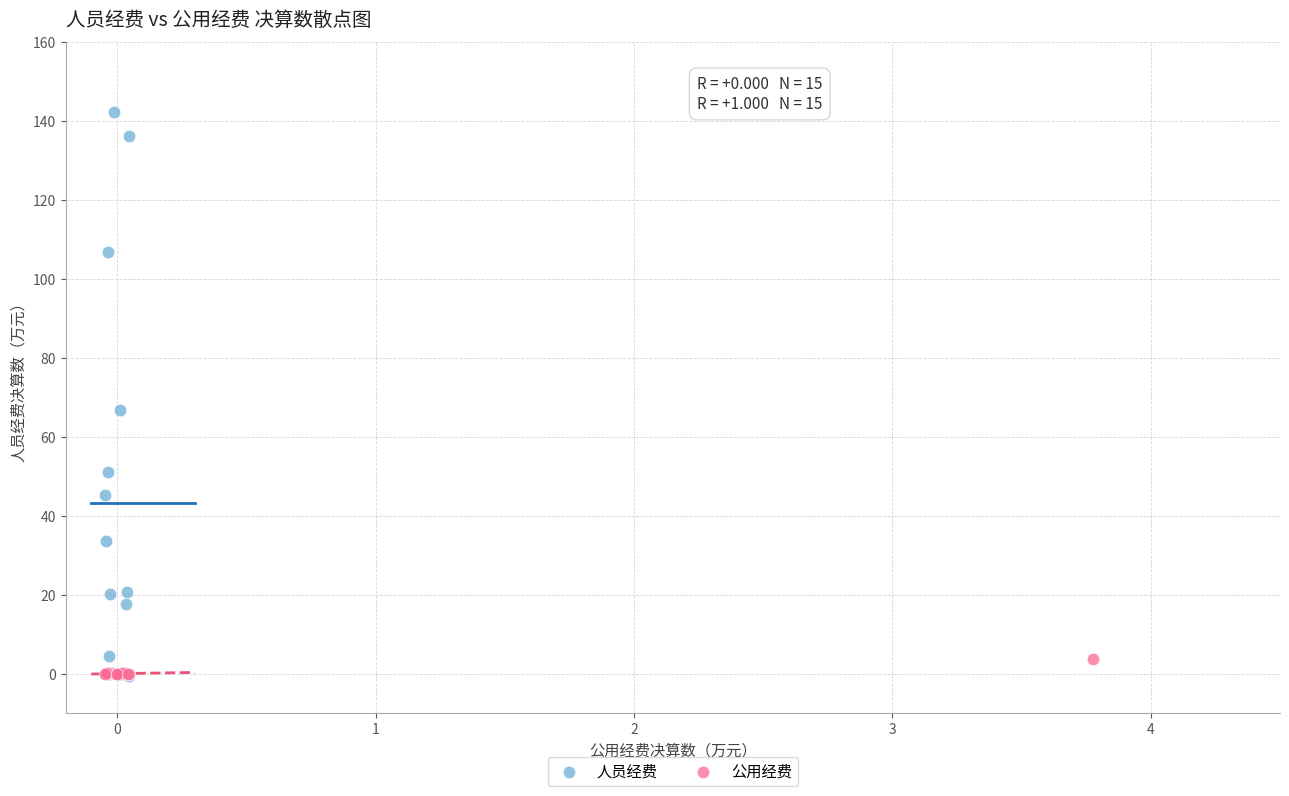

Which series has the widest spread of Y values?

人员经费